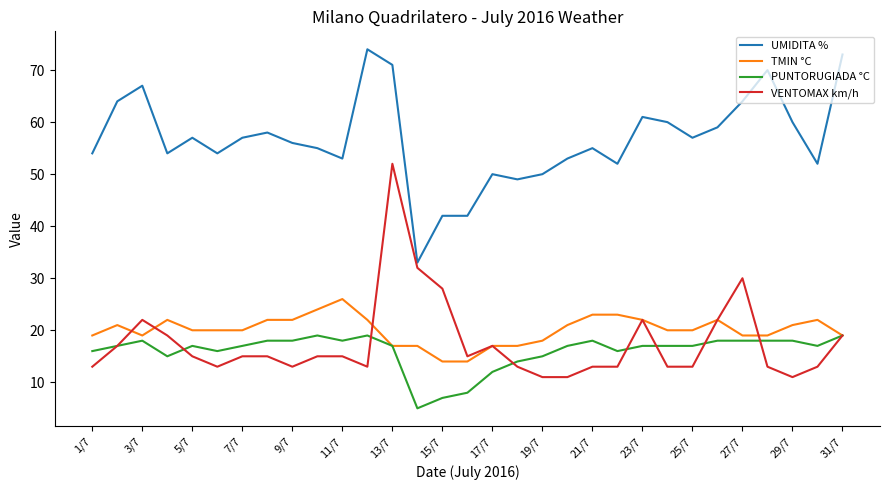

Which series has the largest total across all categories?

UMIDITA %